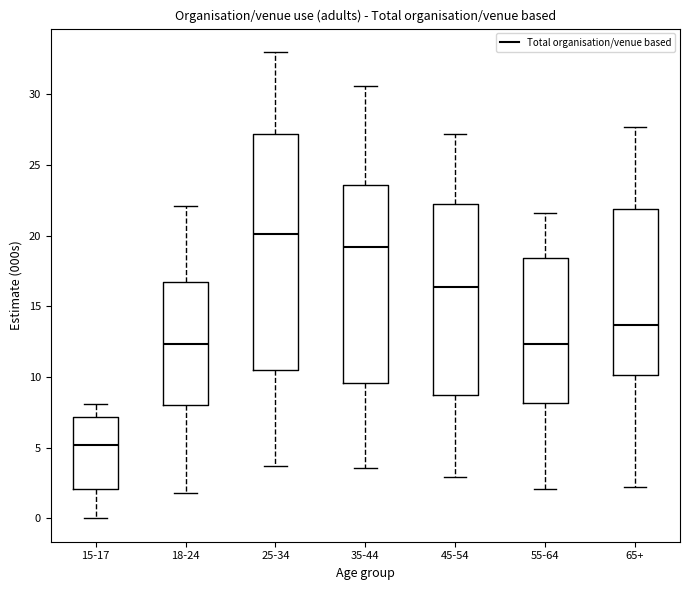

Which box is the tallest, from its lower edge to its upper edge?

25-34